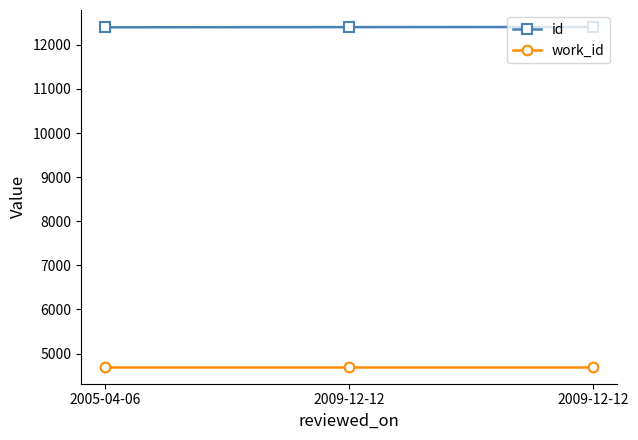

The value of id at 2009-12-12 is 12405. True or false?

True